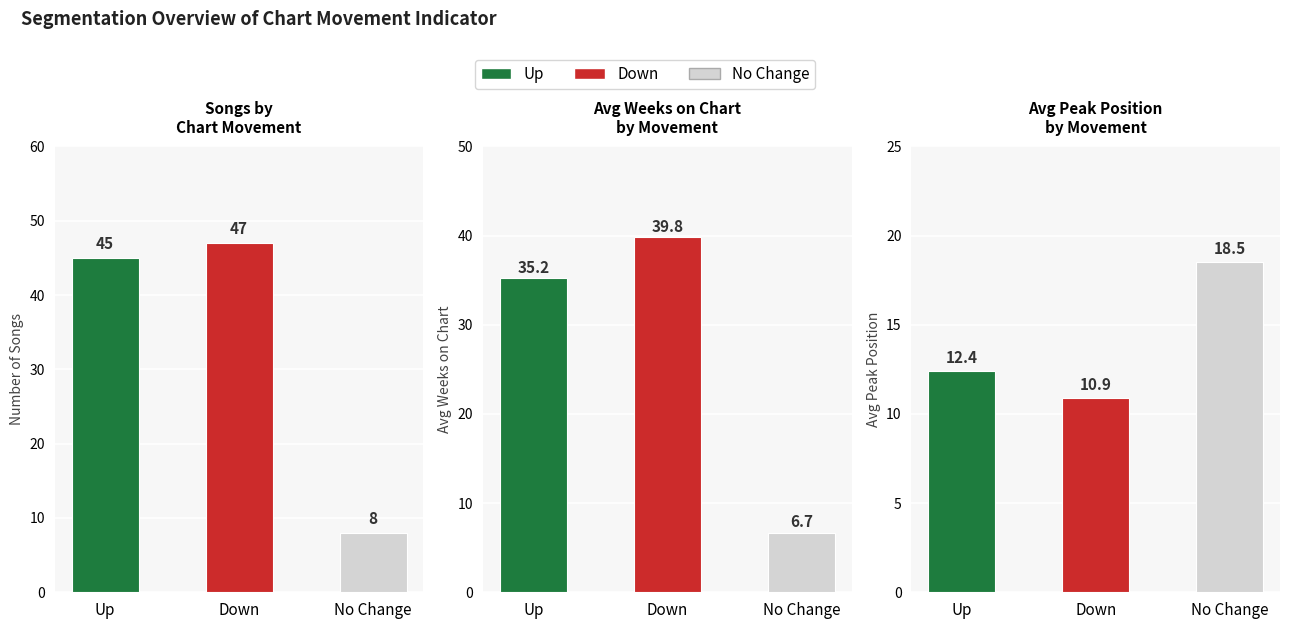

What is the approximate value of Avg Weeks at Down?

39.8